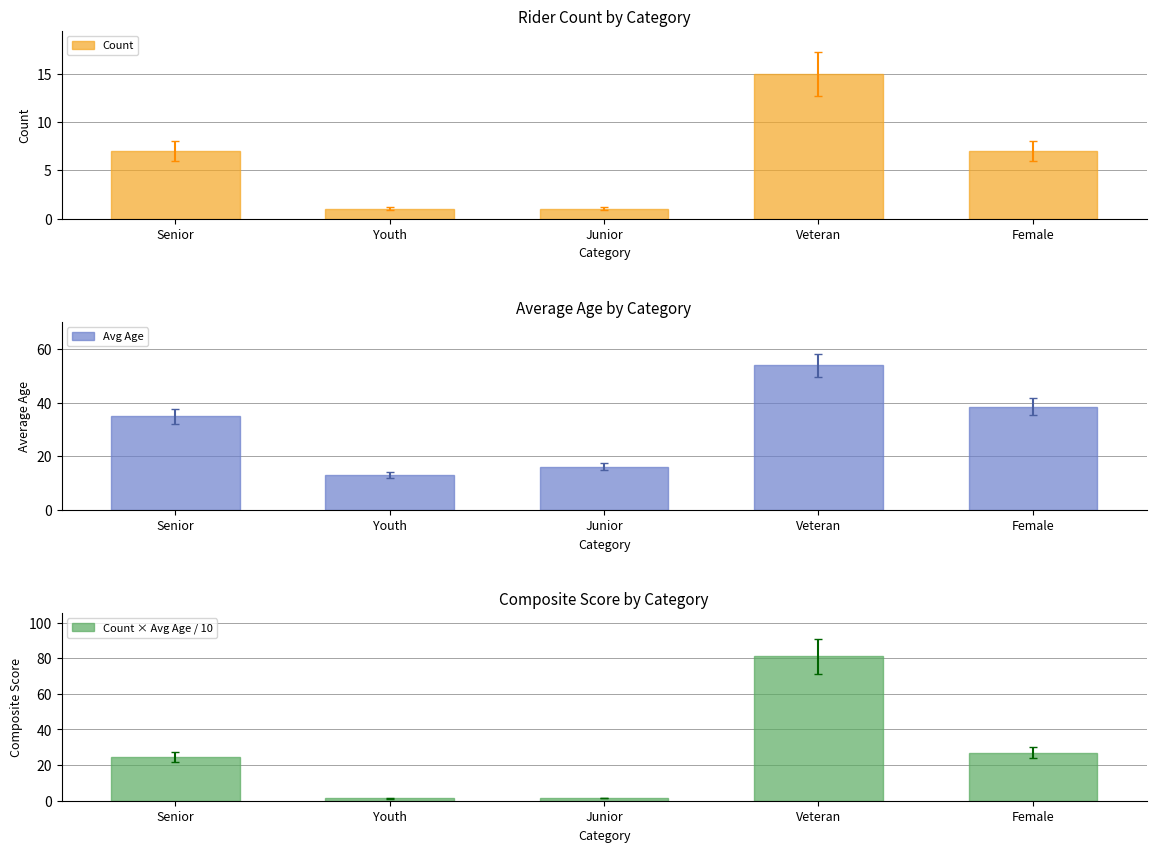

What is the label of the 5th bar from the left?

Female